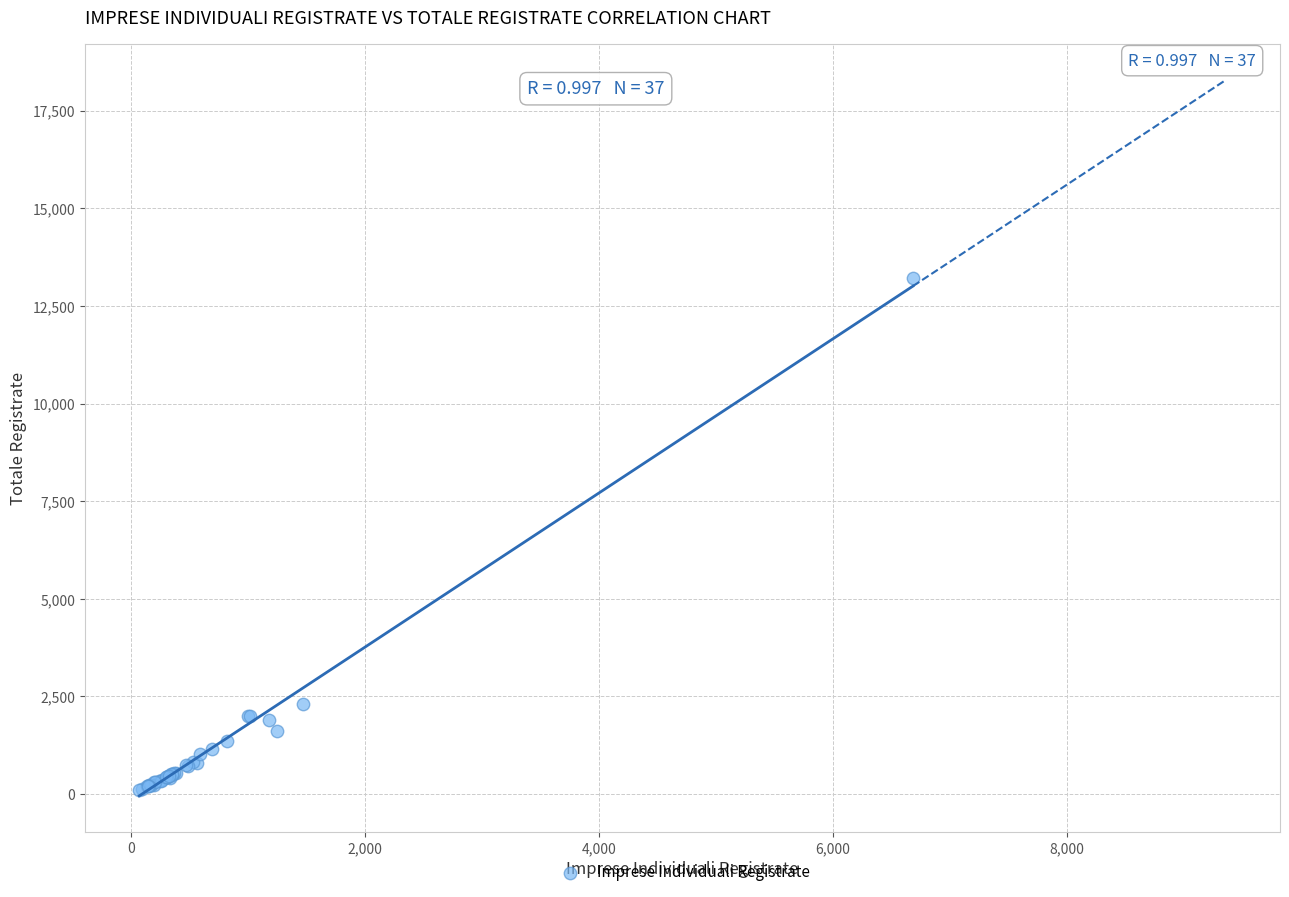

What Y value in the scatter plot is closest to 6661?

2300